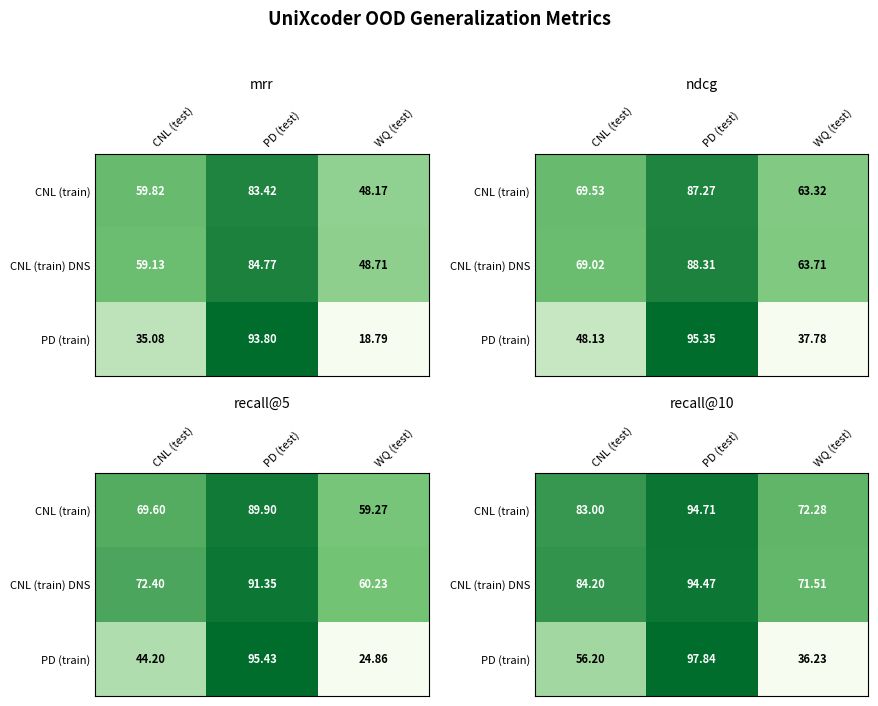

At which label is PD (train) closest to 67?

CNL (test)